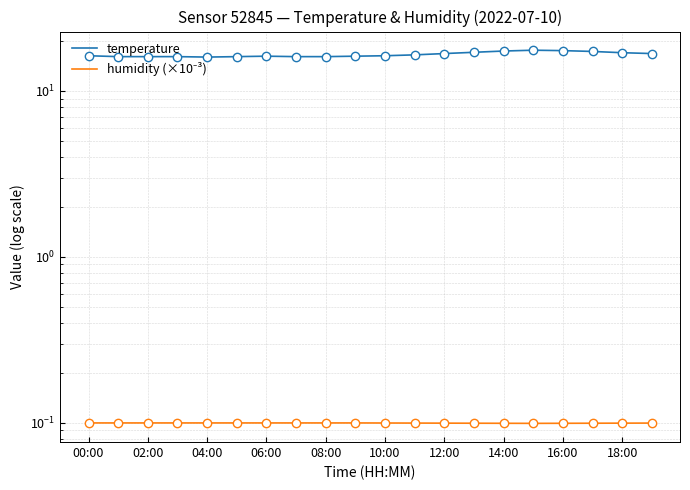

What is the value of the temperature point at the 11th from the left?

16.3